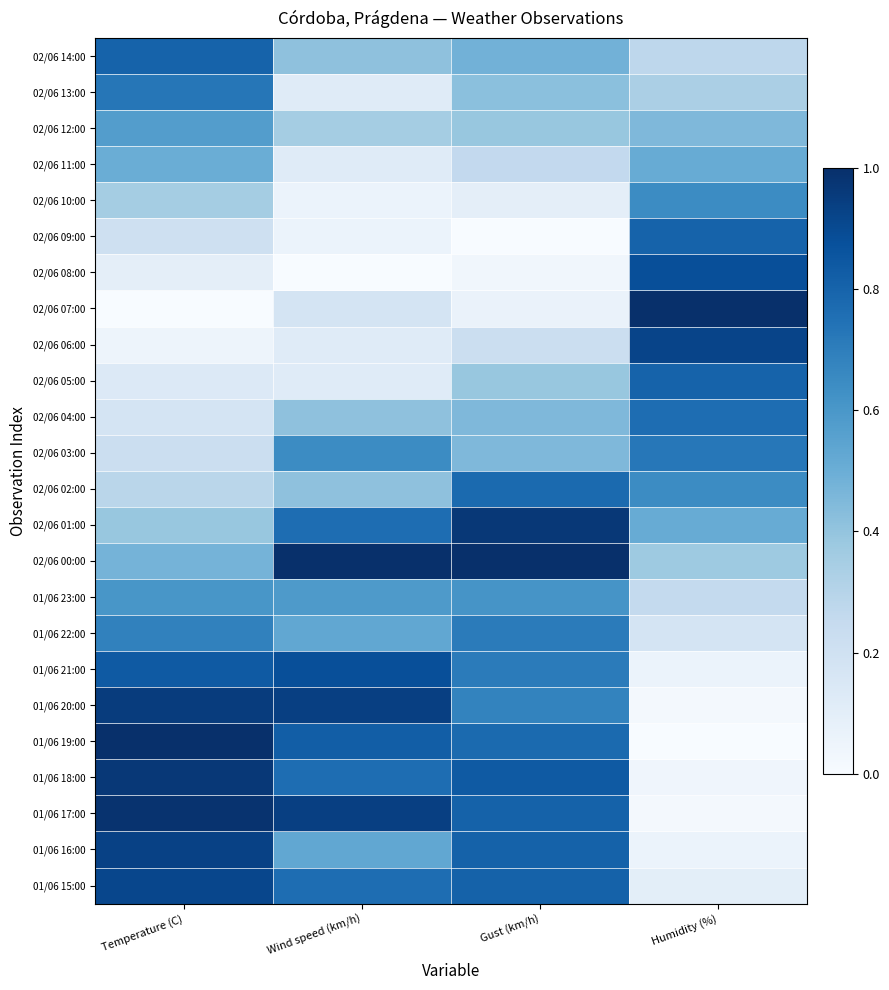

Which has a higher value, Humidity (%) or Temperature (C)?

Temperature (C)